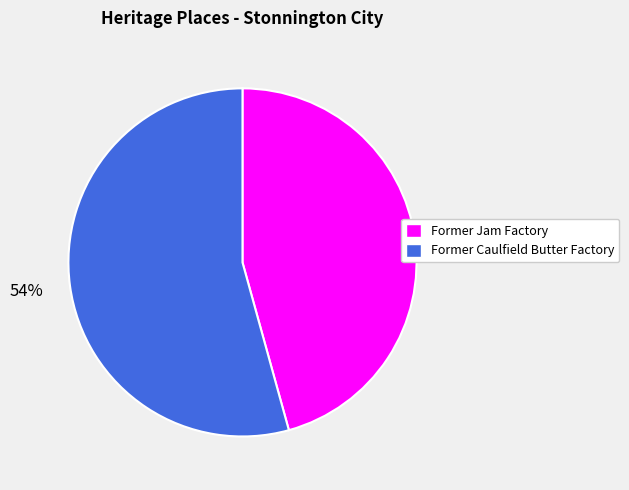

To the nearest percent, what portion does Former Caulfield Butter Factory represent?

54%